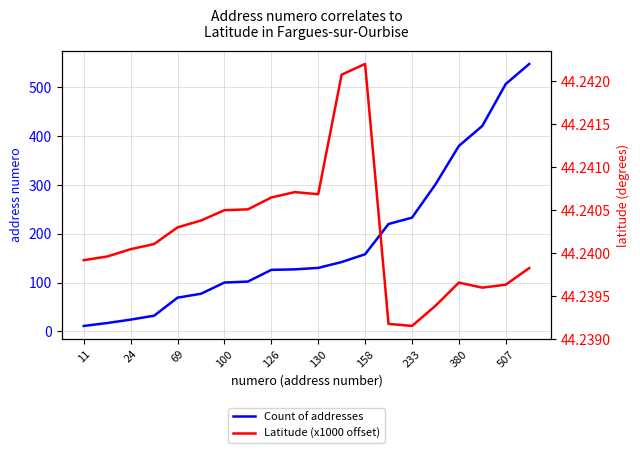

List the series in order of their overall mean, lowest first.

Latitude (x1000 offset), Count of addresses